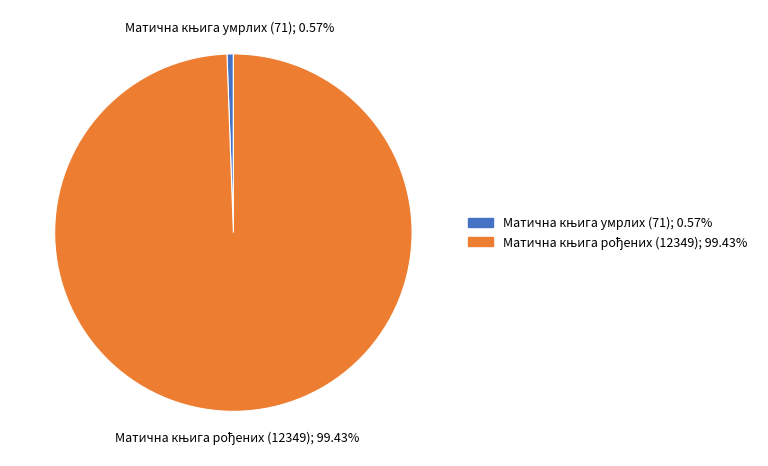

Is there a majority slice in this chart?

Yes